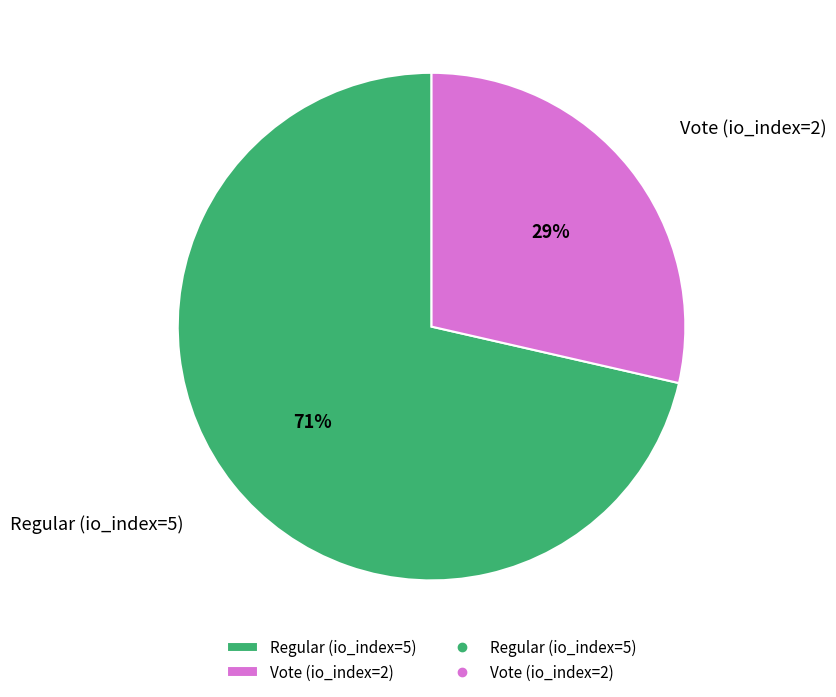

Between Vote (io_index=2) and Regular (io_index=5), which is larger?

Regular (io_index=5)